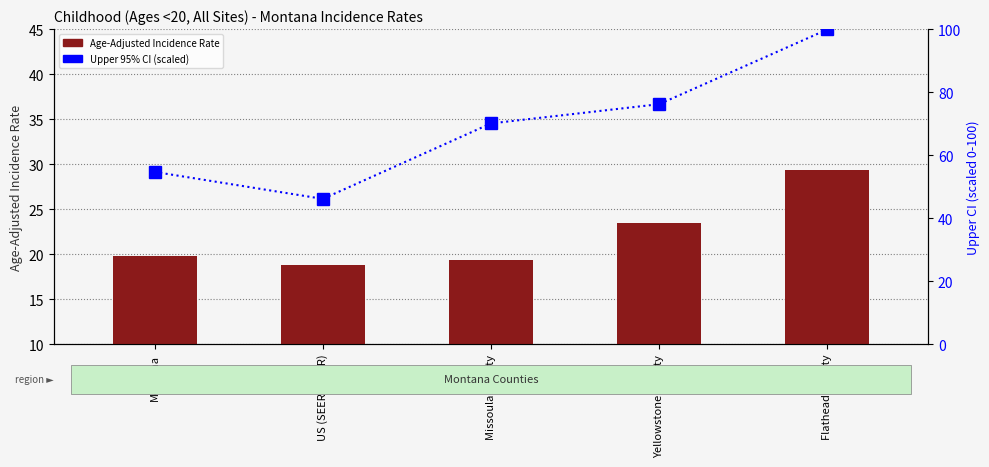

Between Yellowstone County and Missoula County, which is larger?

Yellowstone County